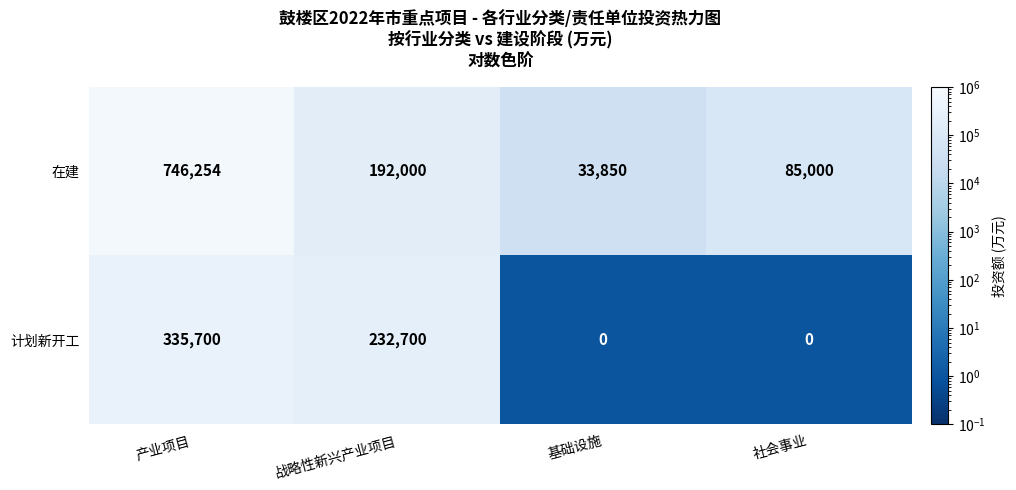

At which category does the chart reach its peak across all series?

产业项目